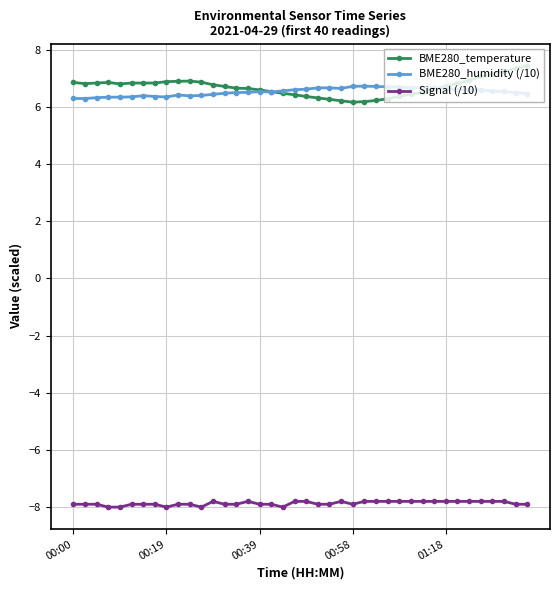

True or false: BME280_humidity (/10) has more than 0 interior local peaks.

True